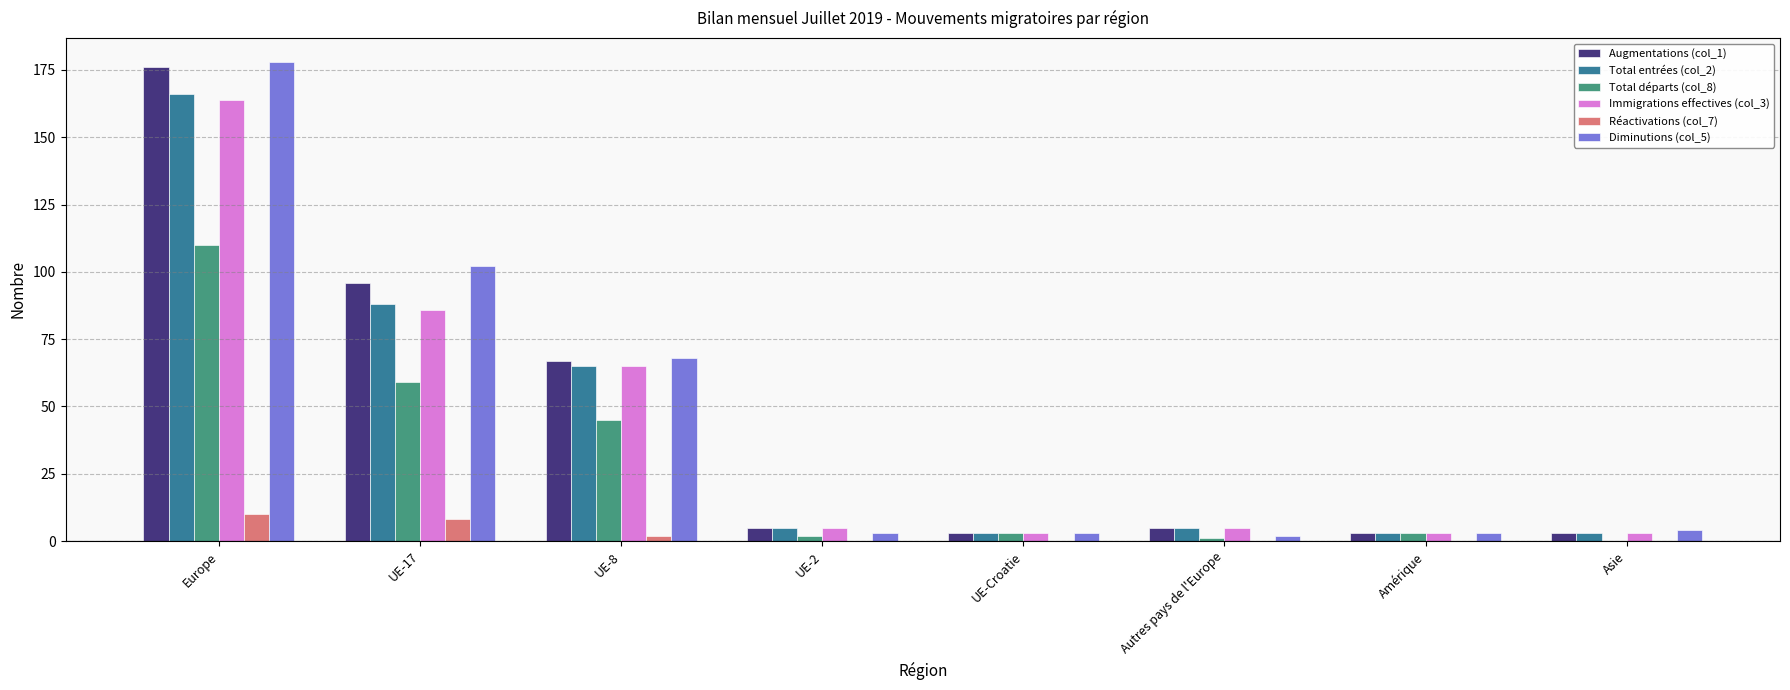

At which category is the sum across all series the highest?

Europe